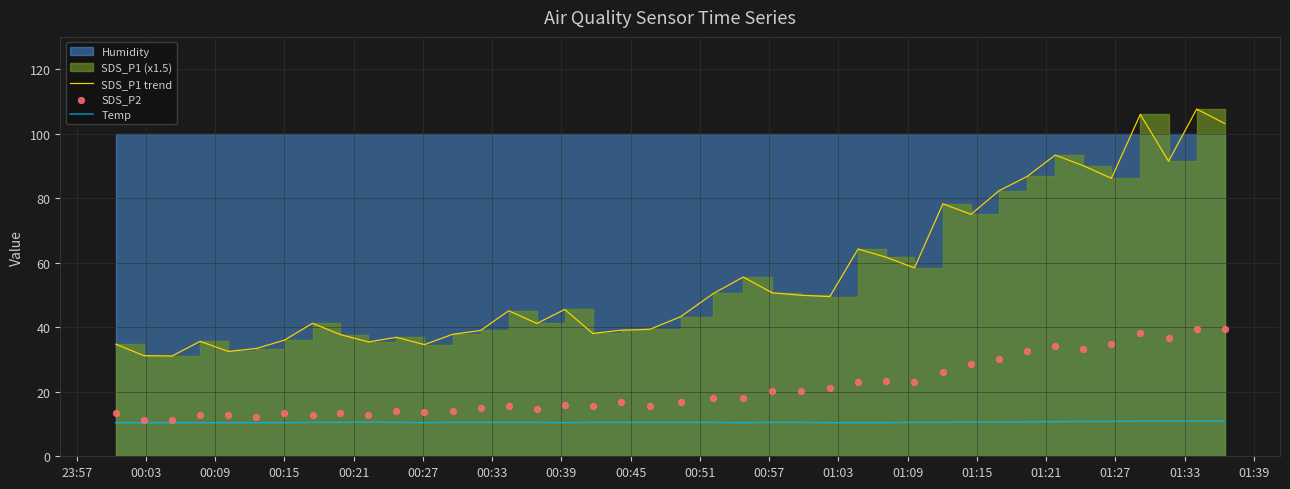

What is the lowest value of the Temp series?

10.4